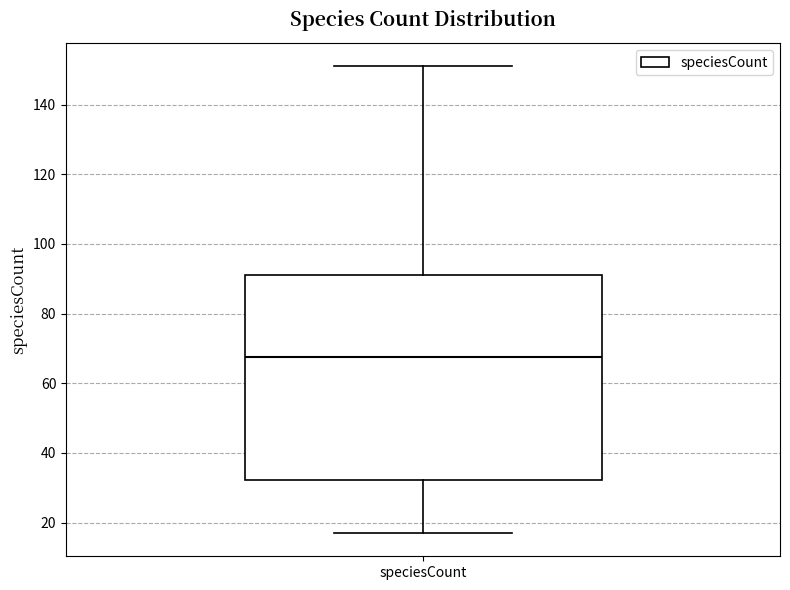

Read this box plot against the y-axis: the position of the median line, the range covered by the box, and the ends of both whiskers. The values are not printed on the chart, so give them approximately, as read against the axis.

median 68, box 32 to 92, whiskers 18 to 152